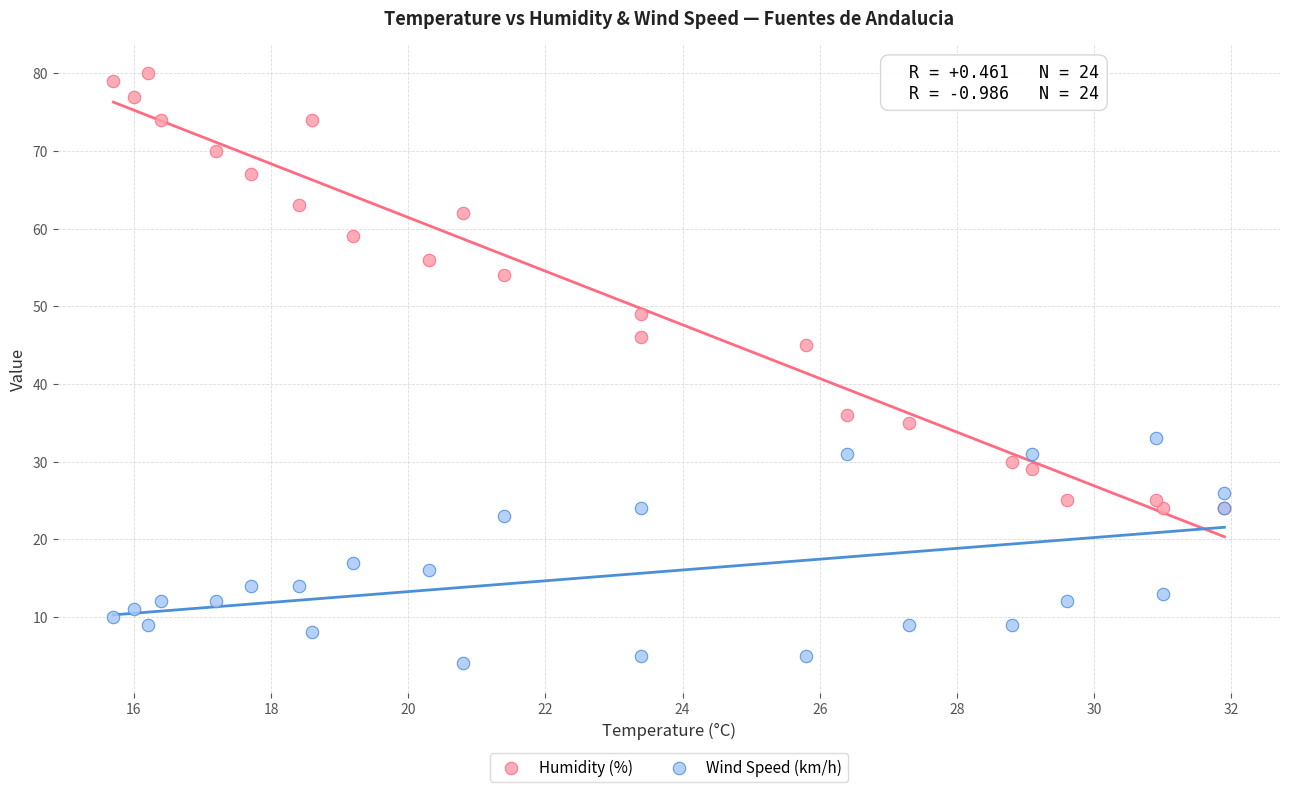

What are all the series names shown in the legend?

Humidity (%), Wind Speed (km/h)